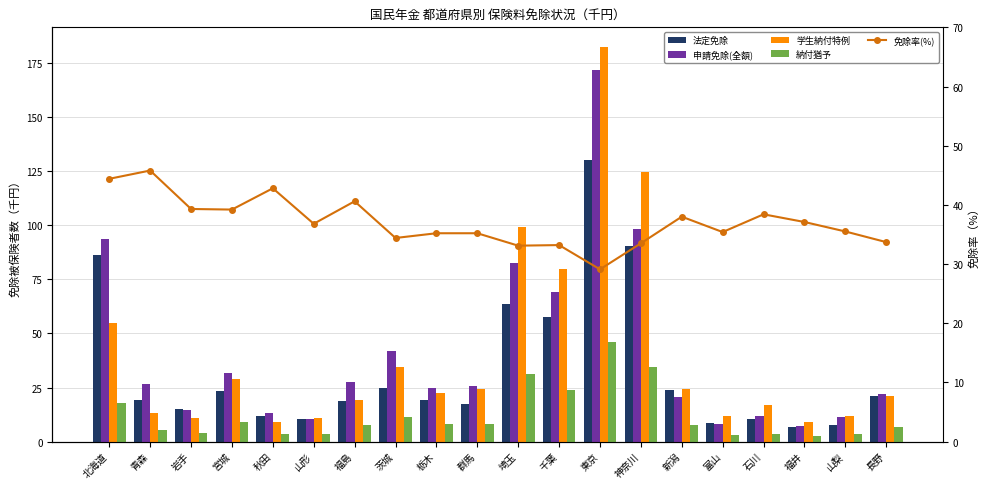

True or false: 法定免除 has a value of 12.8 at 富山.

False